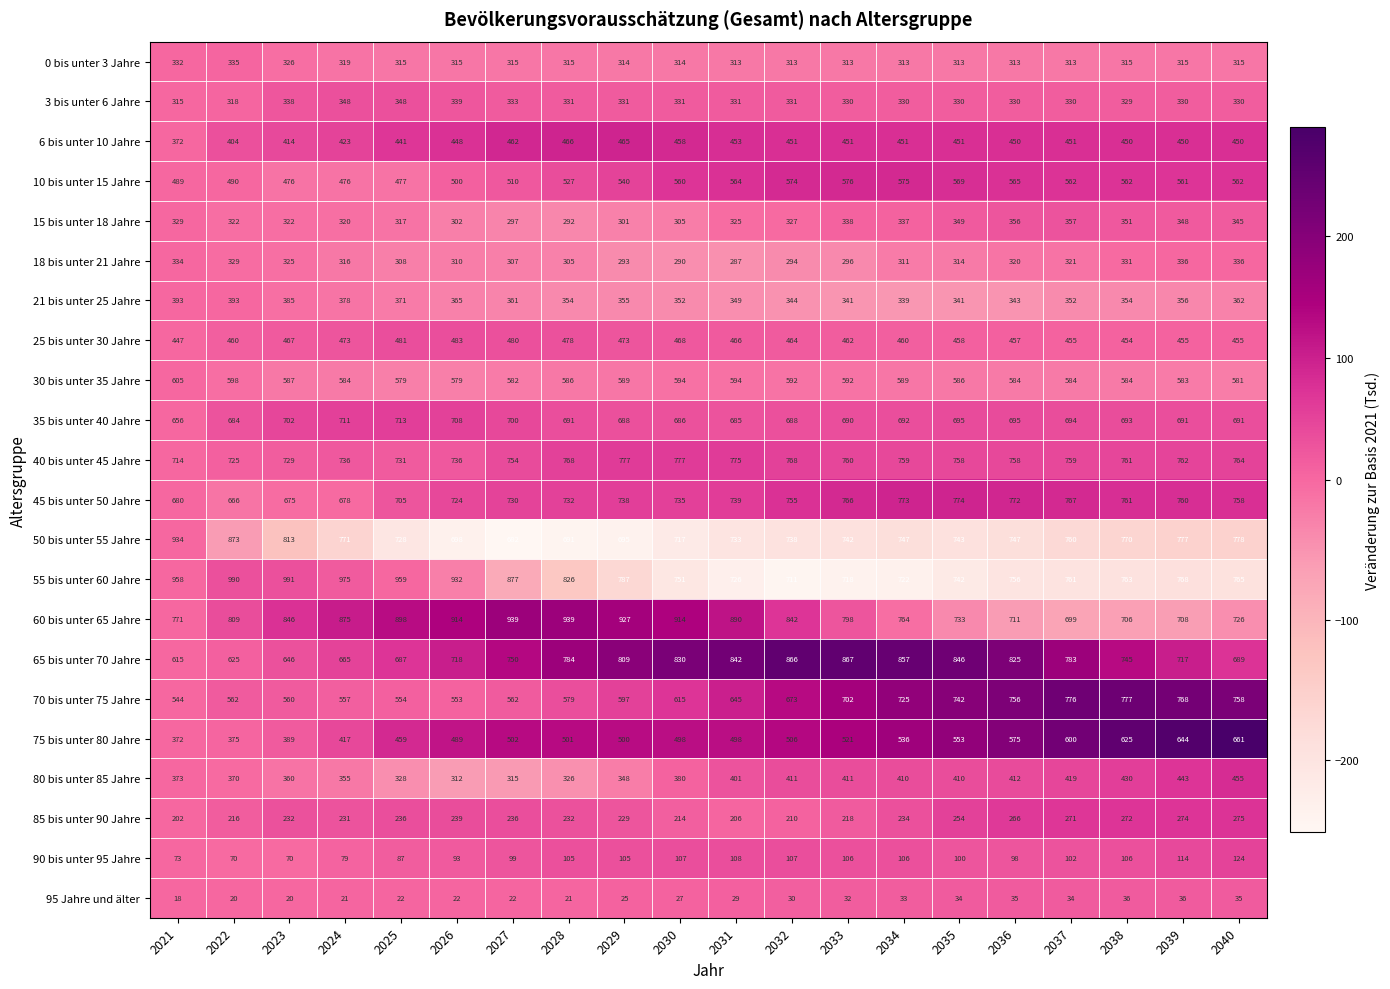

What is the difference between the second highest and minimum values in the 45 bis unter 50 Jahre series?

107